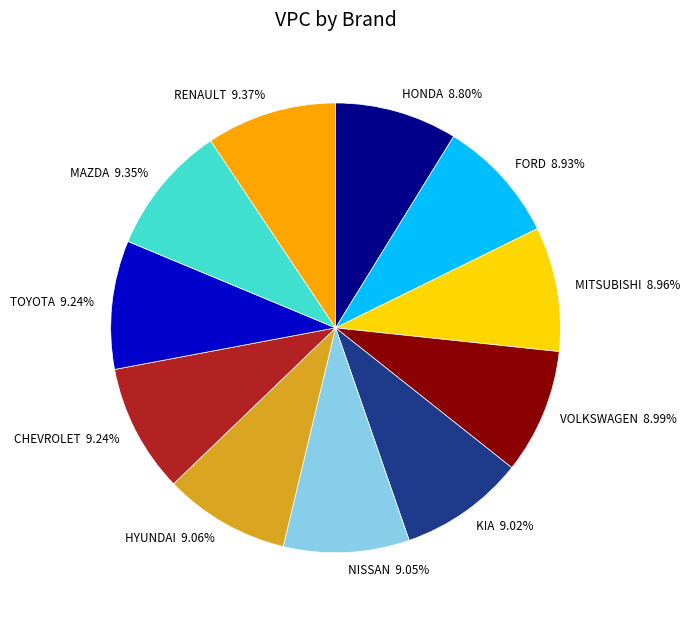

Does any single category account for the majority?

No